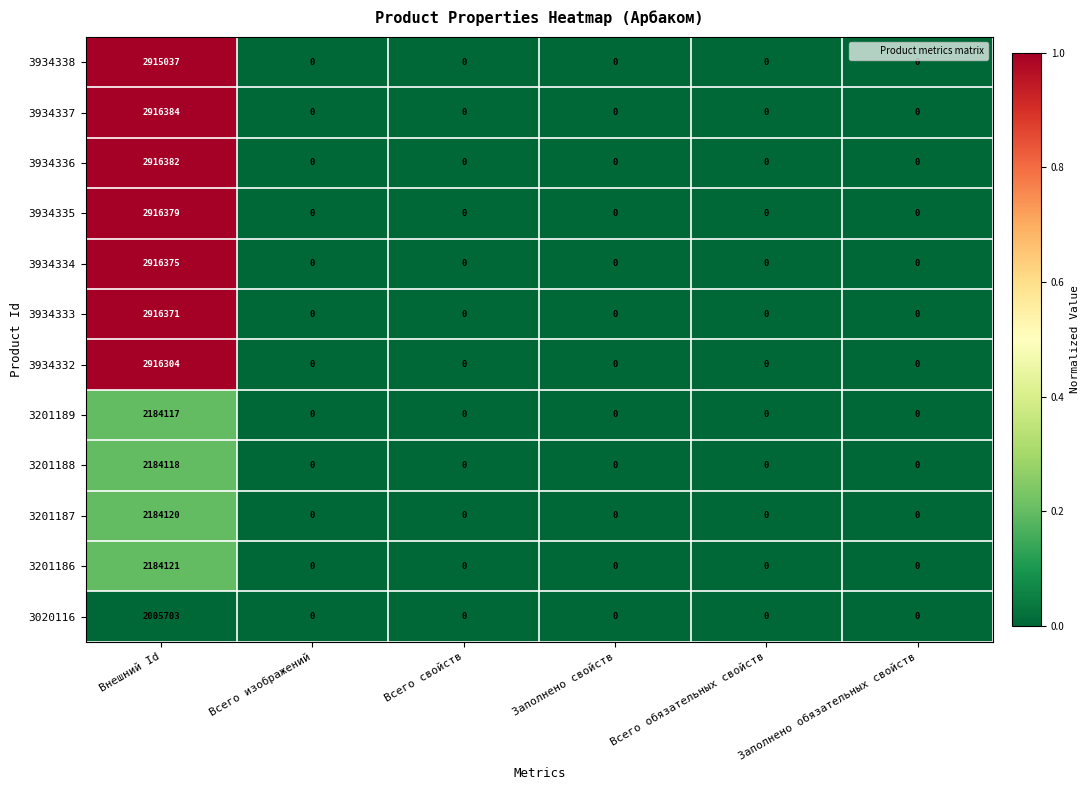

Which series changed the most between Внешний Id and Всего обязательных свойств?

3934337